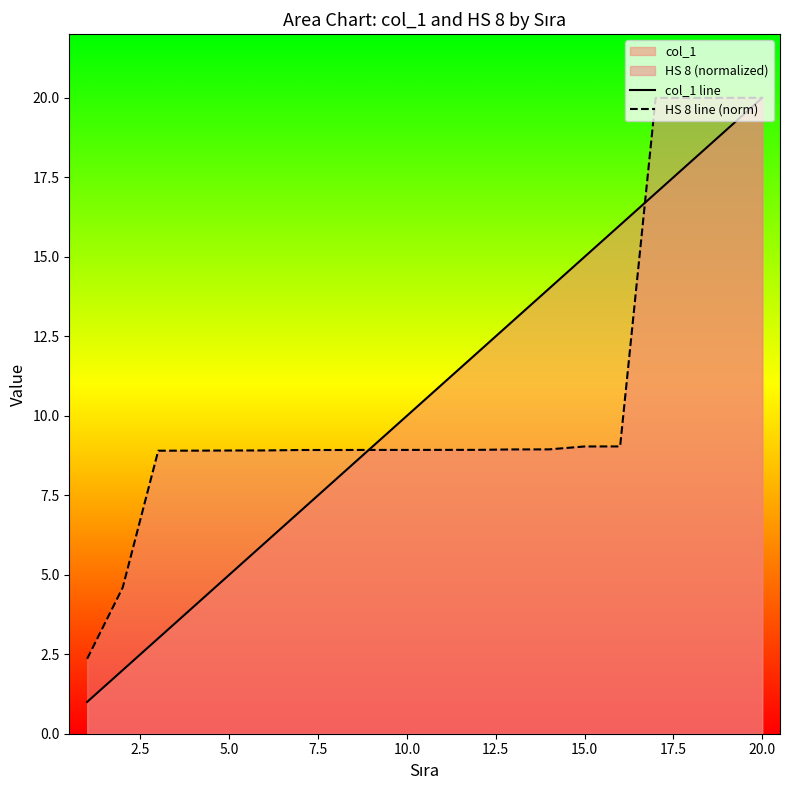

At which category is the sum across all series the highest?

20.0